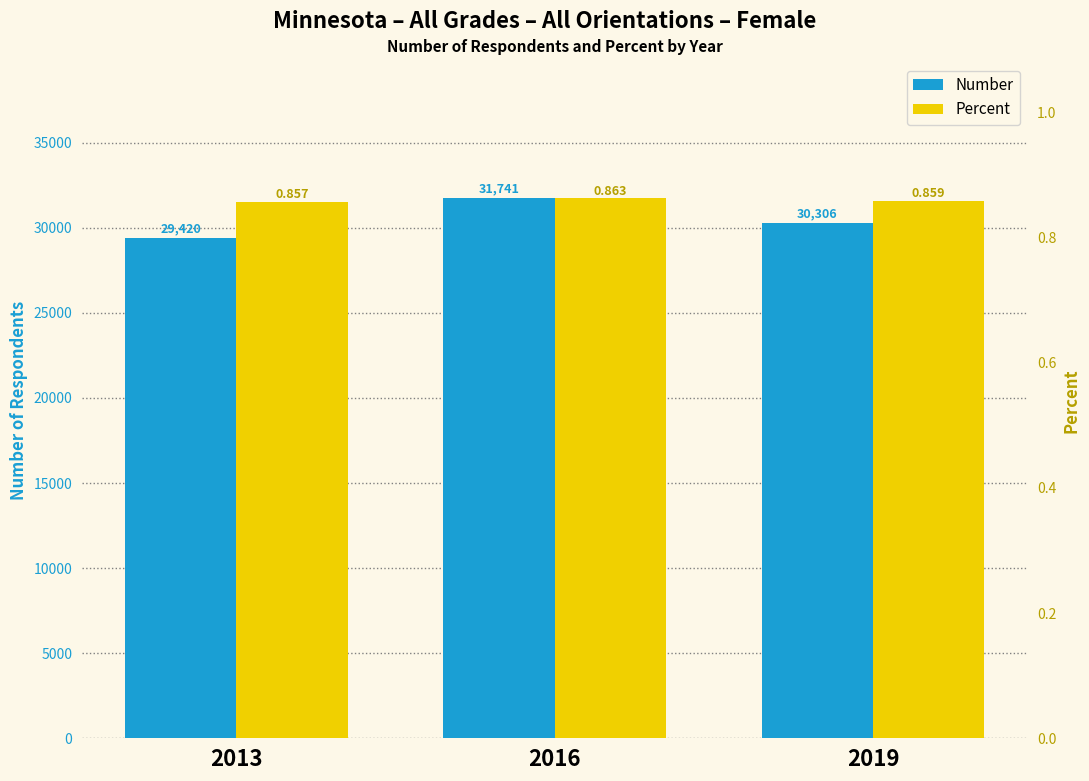

How many categories are shown in the chart?

3